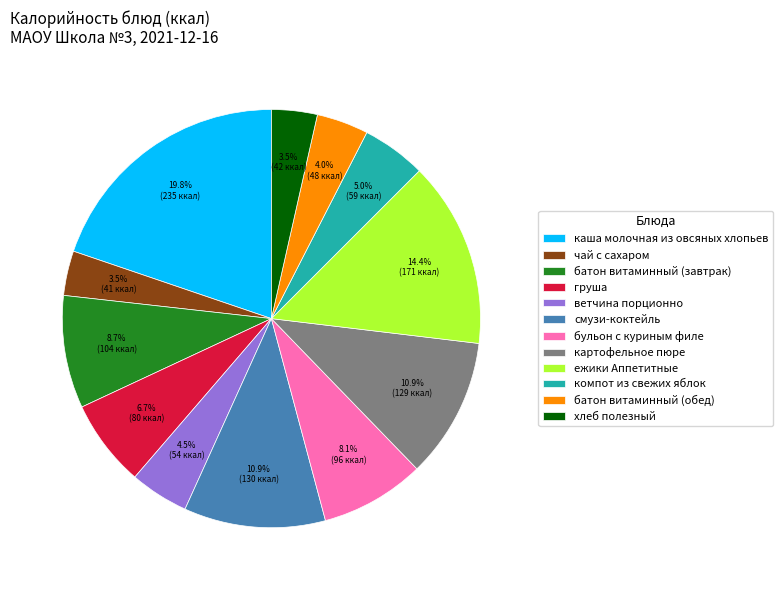

Combined, what portion of the pie is груша and компот из свежих яблок?

11.7%